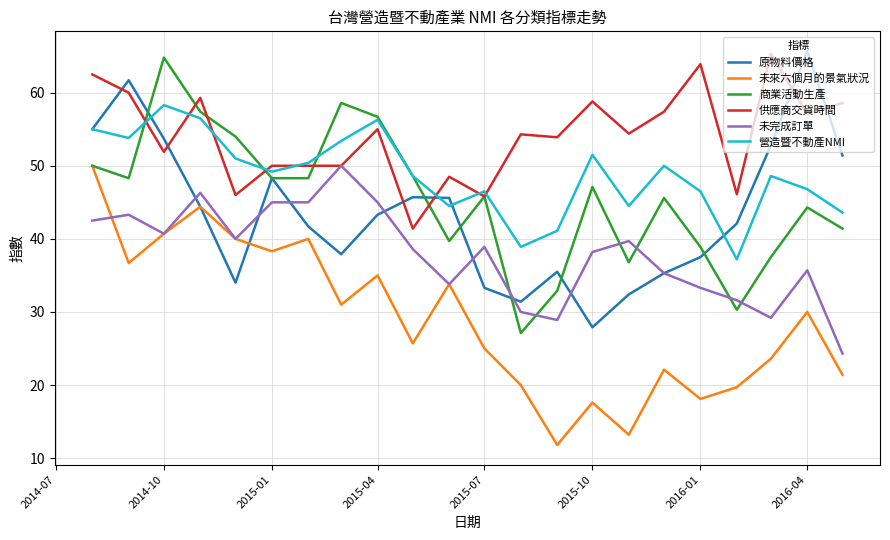

Which series has the largest total across all categories?

供應商交貨時間